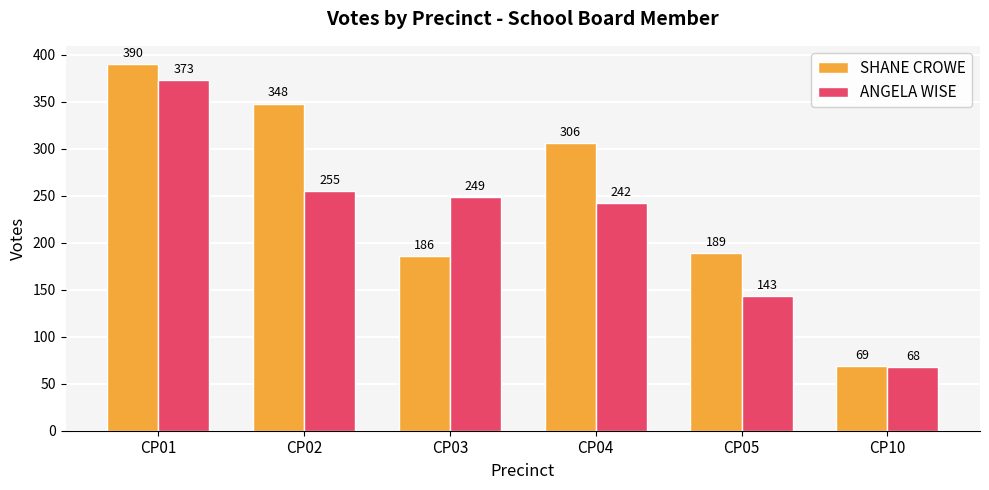

At how many categories does at least one series exceed 233?

4